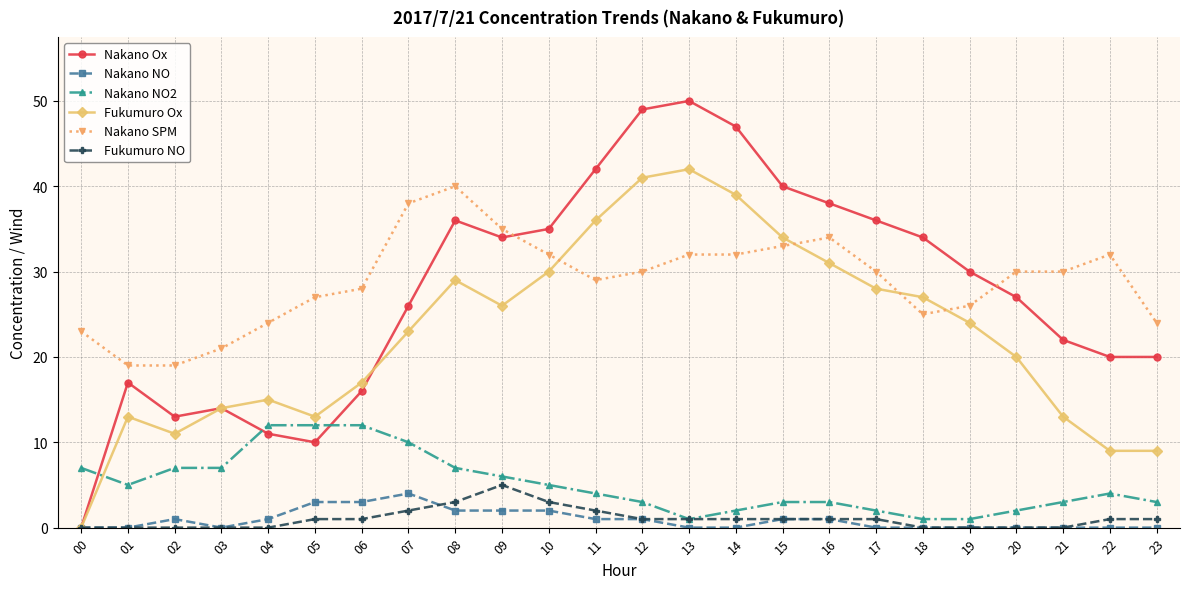

At how many categories does at least one series exceed 43?

3